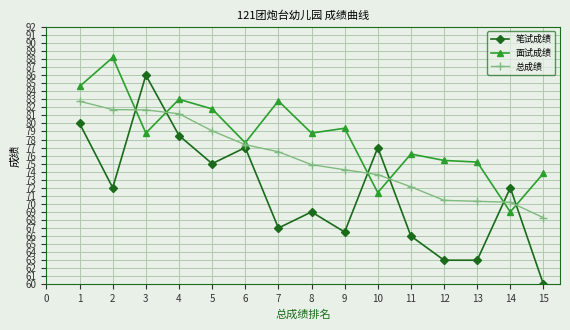

What value does the 总成绩 series have at 12?

70.4